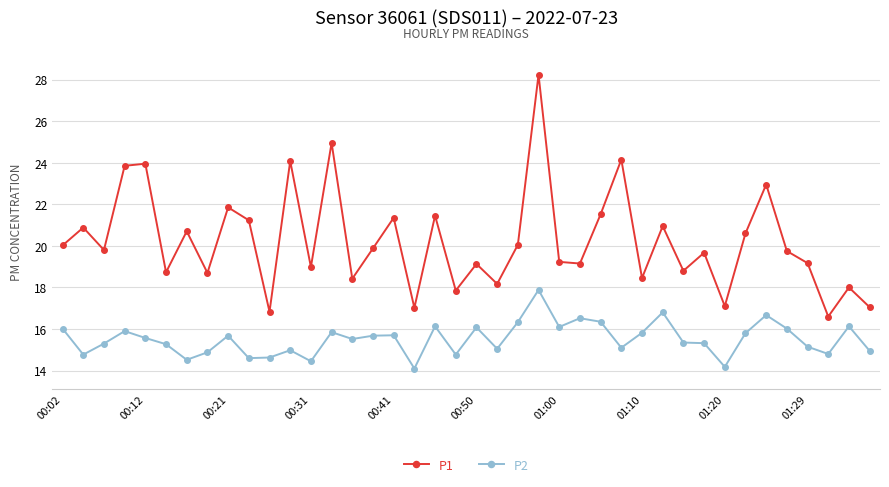

True or false: P1 and P2 intersect in this chart.

False